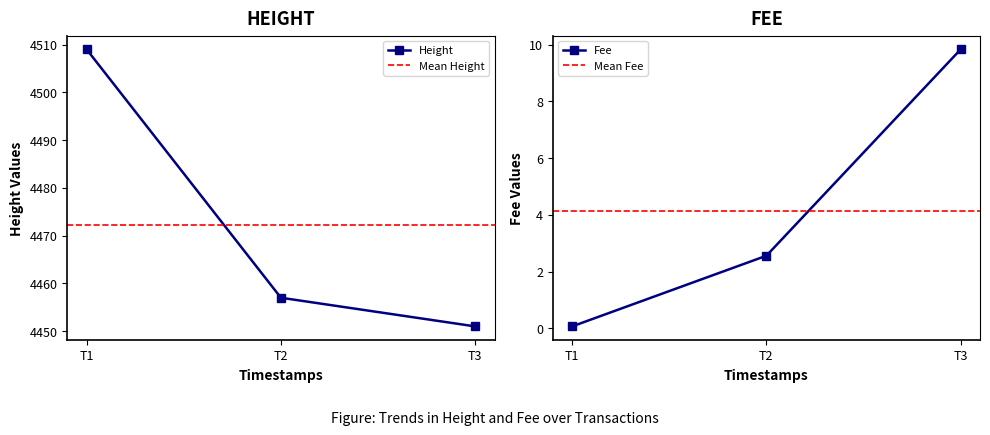

Rank the categories by Height value from lowest to highest.

T3, T2, T1